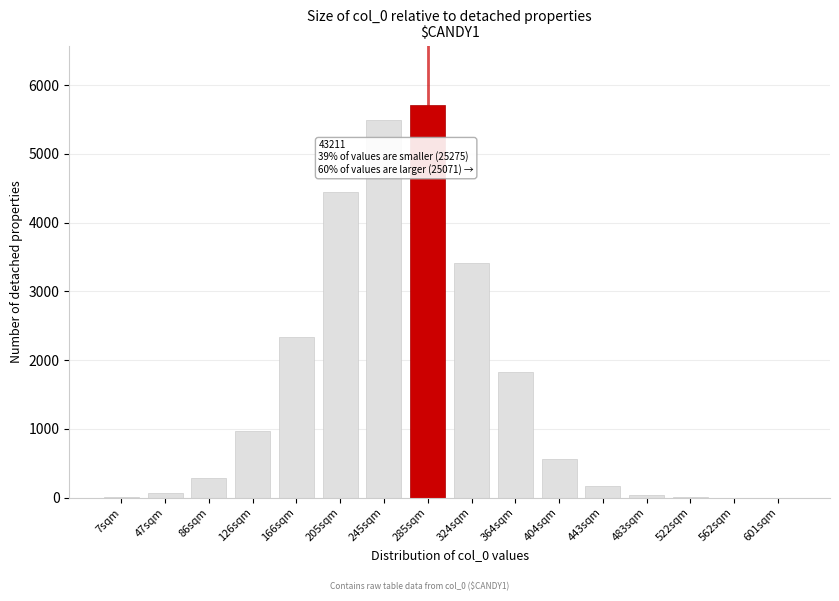

At which category does the chart reach its peak across all series?

285sqm